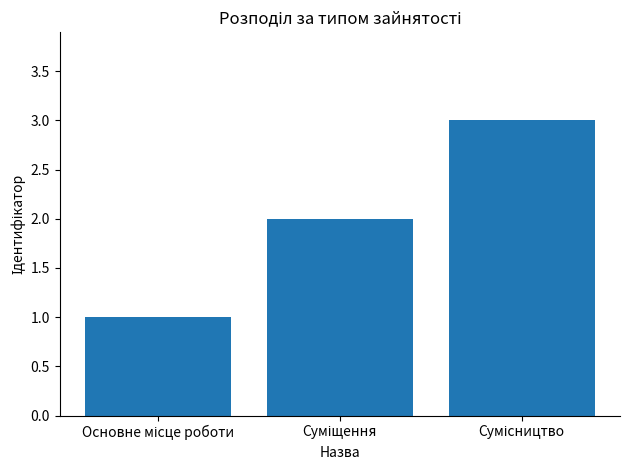

Reading left to right, extract all data points from this chart.

1	2	3